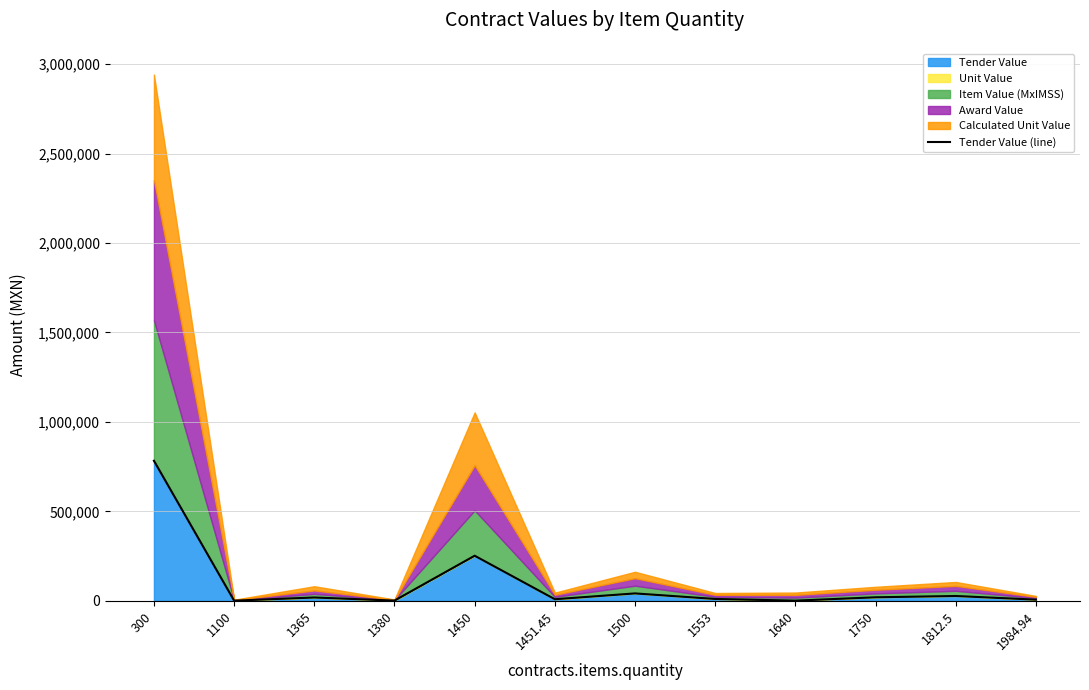

List the labels in order of value, smallest first.

1100, 1640, 1380, 1984.94, 1451.45, 1553, 1365, 1750, 1812.5, 1500, 1450, 300